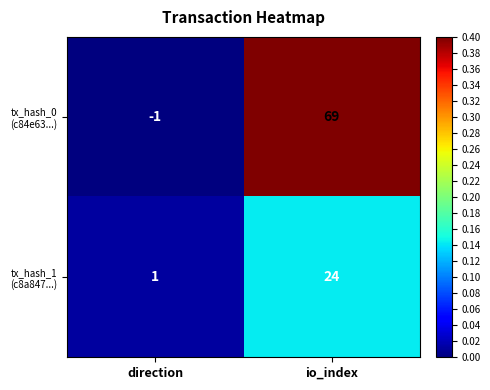

At how many categories does at least one series exceed 0?

2